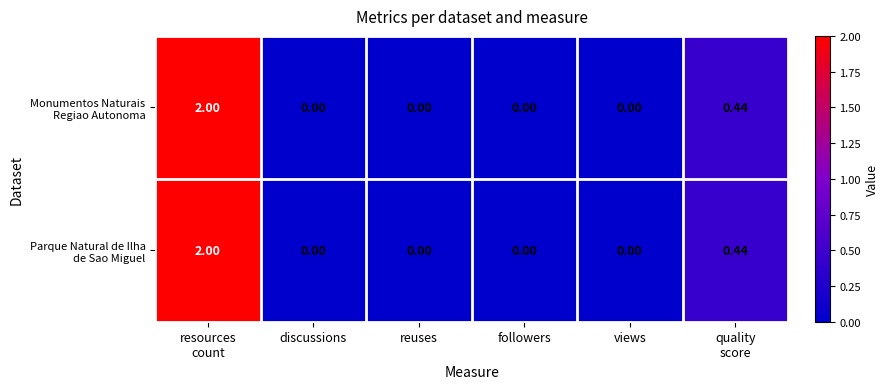

How many distinct data groups are displayed?

2